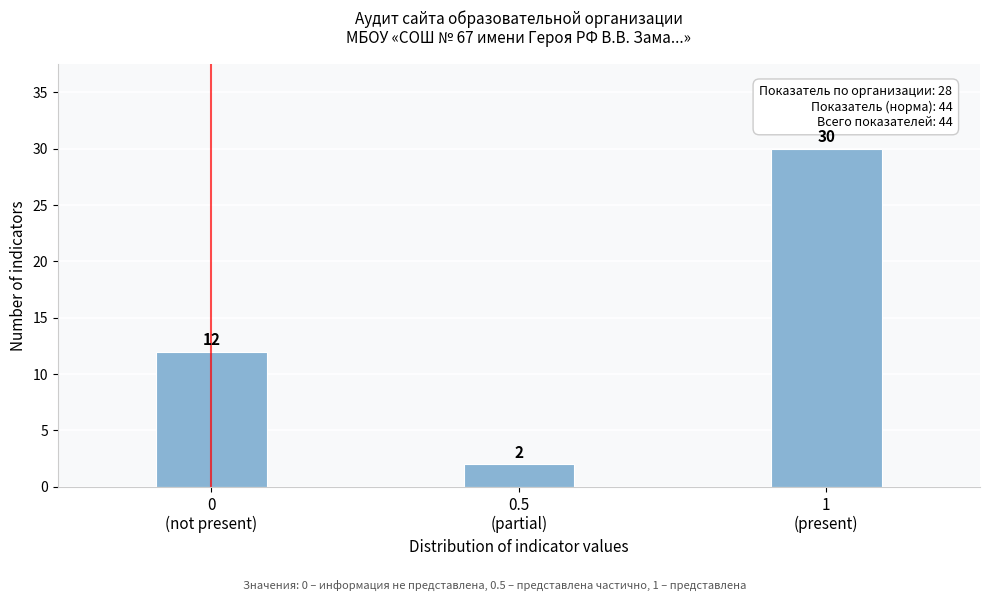

Reading left to right, list all the values displayed in this chart.

12	2	30